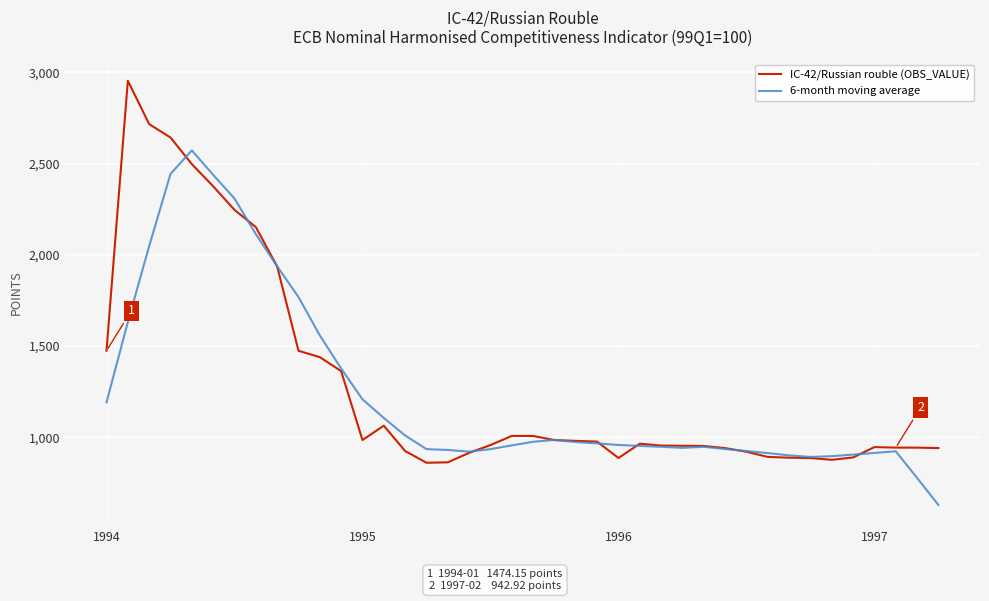

Rank the series by their maximum value, from lowest to highest.

6-month moving average, IC-42/Russian rouble (OBS_VALUE)